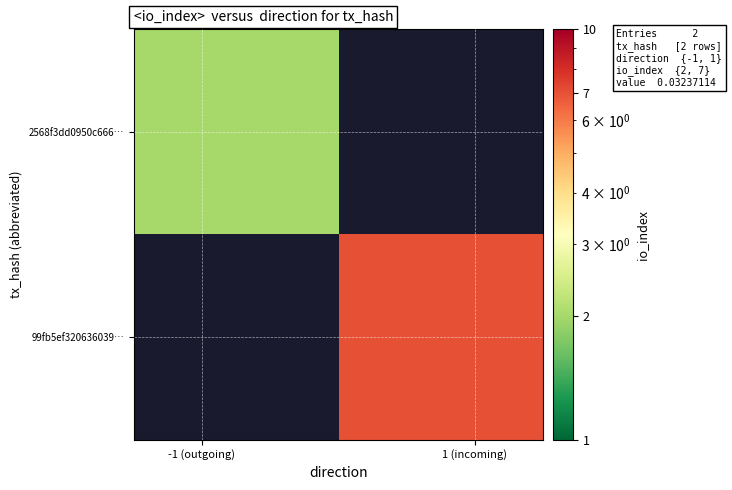

At how many categories does at least one series exceed 6?

1